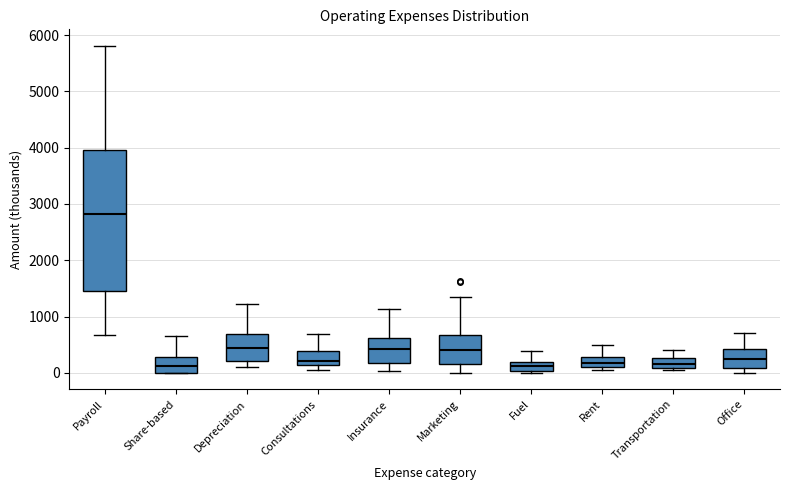

Reading left to right, read every box against the y-axis: the position of its median line, the range the box covers, and the ends of its whiskers. The values are not printed on the chart, so give them approximately, as read against the axis.

Payroll: median 2800, box 1500 to 4000, whiskers 700 to 5800
Share-based: median 100, box 0 to 300, whiskers 0 to 700
Depreciation: median 400, box 200 to 700, whiskers 100 to 1200
Consultations: median 200, box 100 to 400, whiskers 100 (just below the box's lower edge) to 700
Insurance: median 400, box 200 to 600, whiskers 0 to 1100
Marketing: median 400, box 200 to 700, whiskers 0 to 1400
Fuel: median 100, box 0 to 200, whiskers 0 (just below the box's lower edge) to 400
Rent: median 200, box 100 to 300, whiskers 0 to 500
Transportation: median 200, box 100 to 300, whiskers 100 (just below the box's lower edge) to 400
Office: median 300, box 100 to 400, whiskers 0 to 700